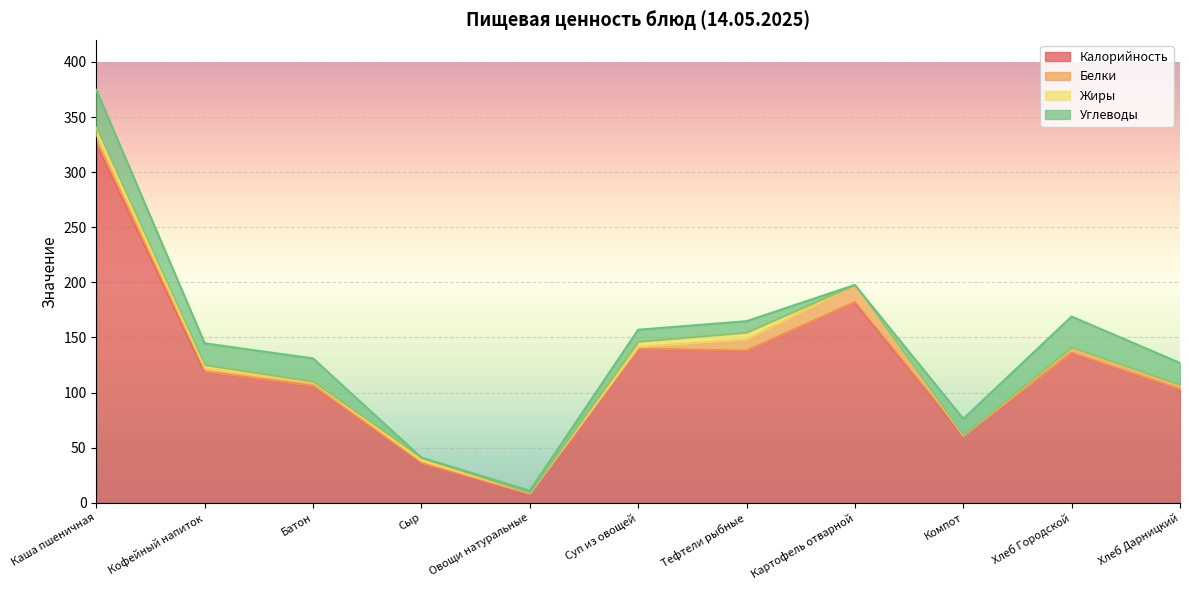

What is the difference between the highest and lowest values at Сыр?

36.0